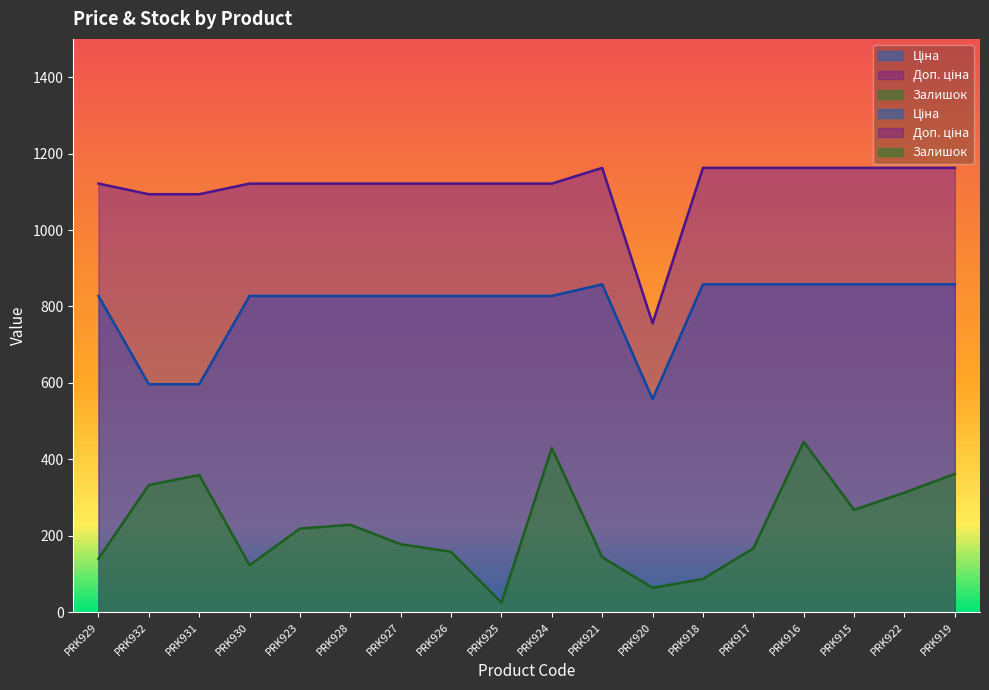

What is the minimum value for Залишок?

25.0